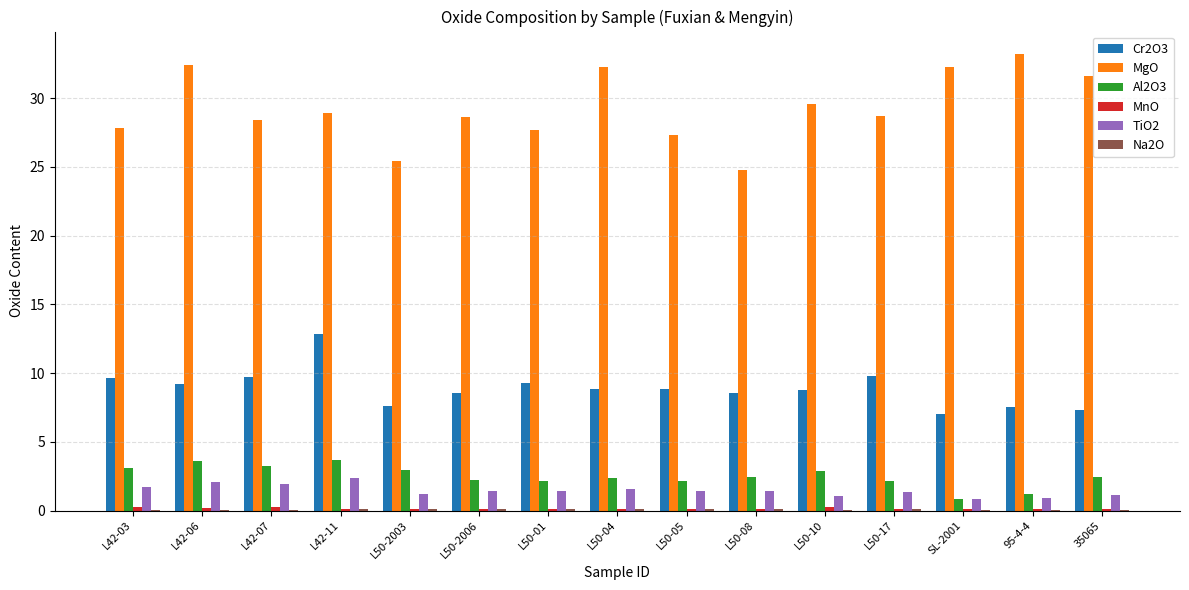

Which category has the highest value in the Cr2O3 series?

L42-11